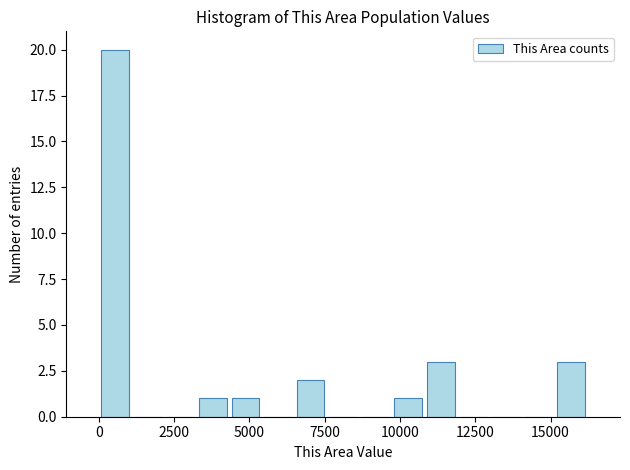

Read against the x-axis, roughly where is the centre of the tallest bar?

500